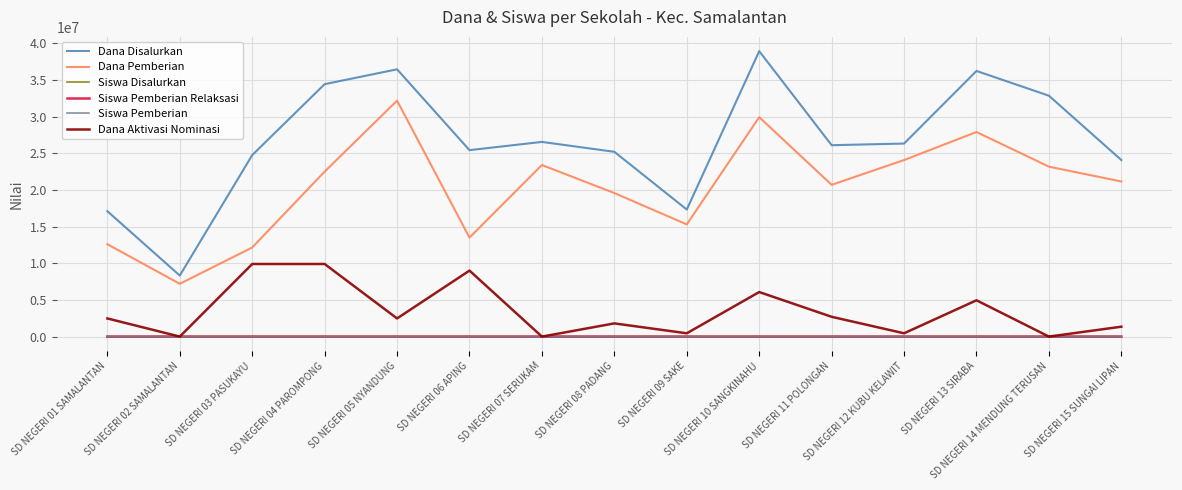

What is the sum of the Siswa Pemberian values at SD NEGERI 11 POLONGAN and SD NEGERI 06 APING?

82